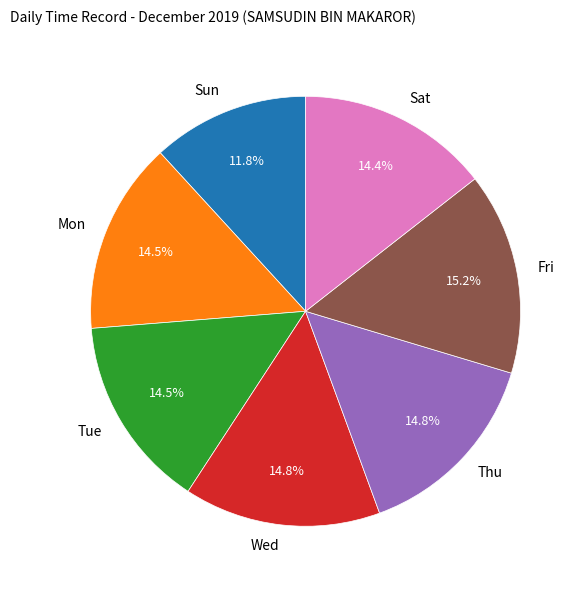

What is the smallest slice in the pie chart?

Sun